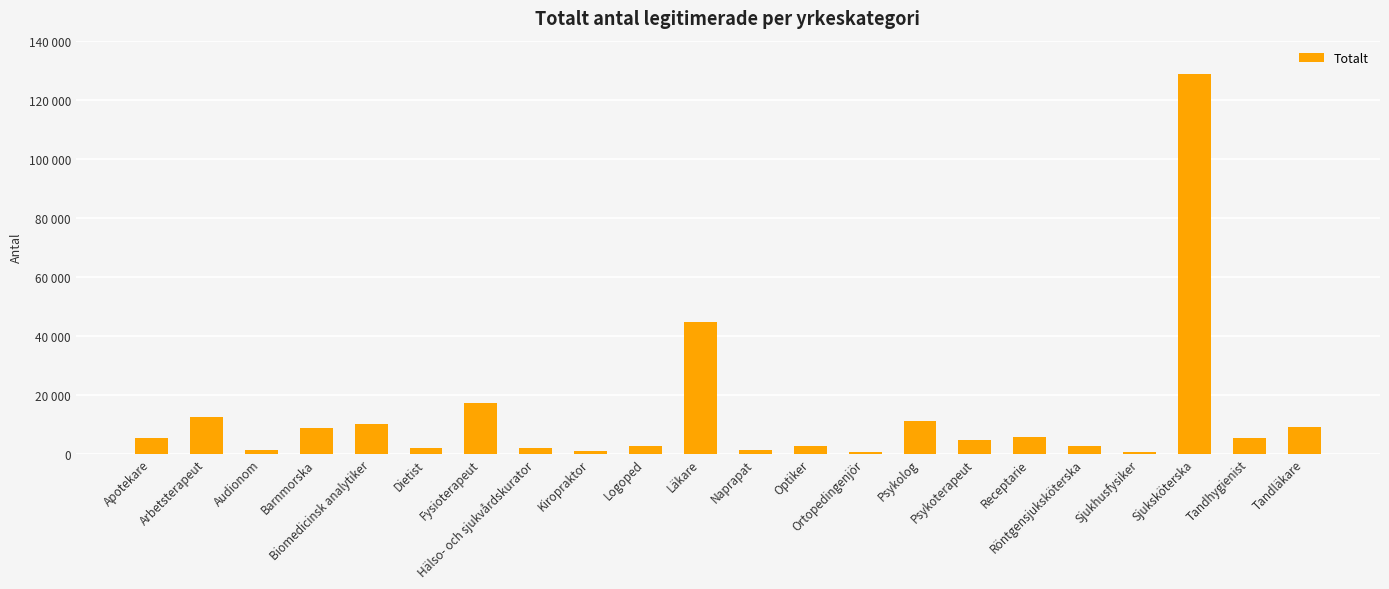

Are the bars horizontal?

No